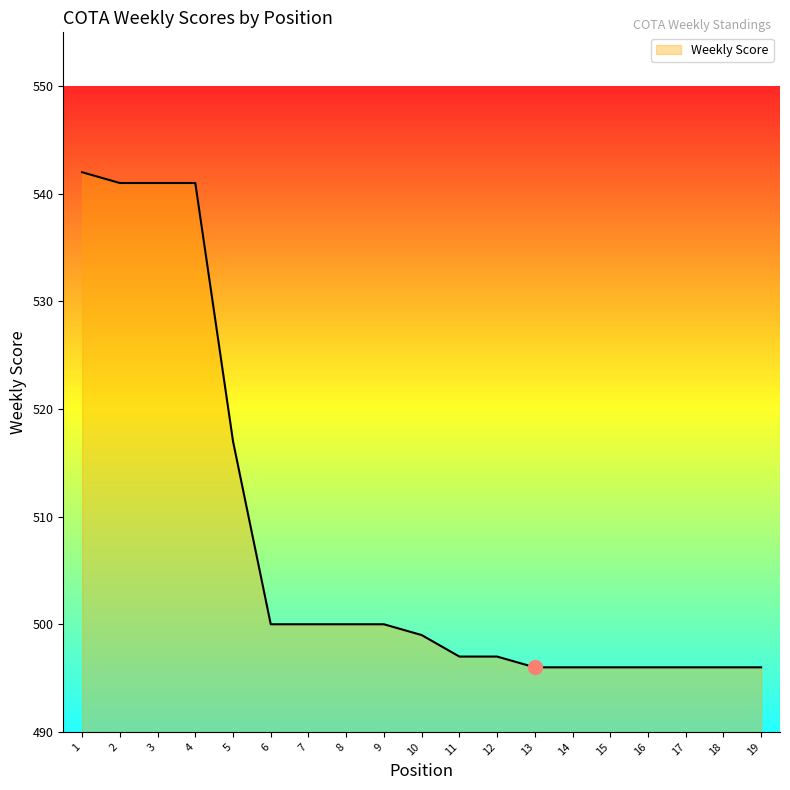

Which has a higher value, 18 or 6?

6